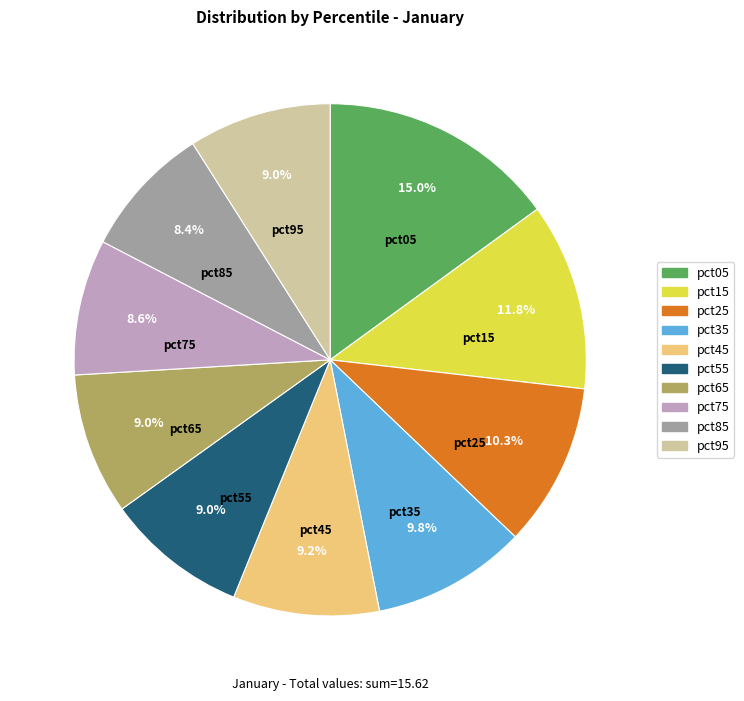

How many slices are in this pie chart?

10